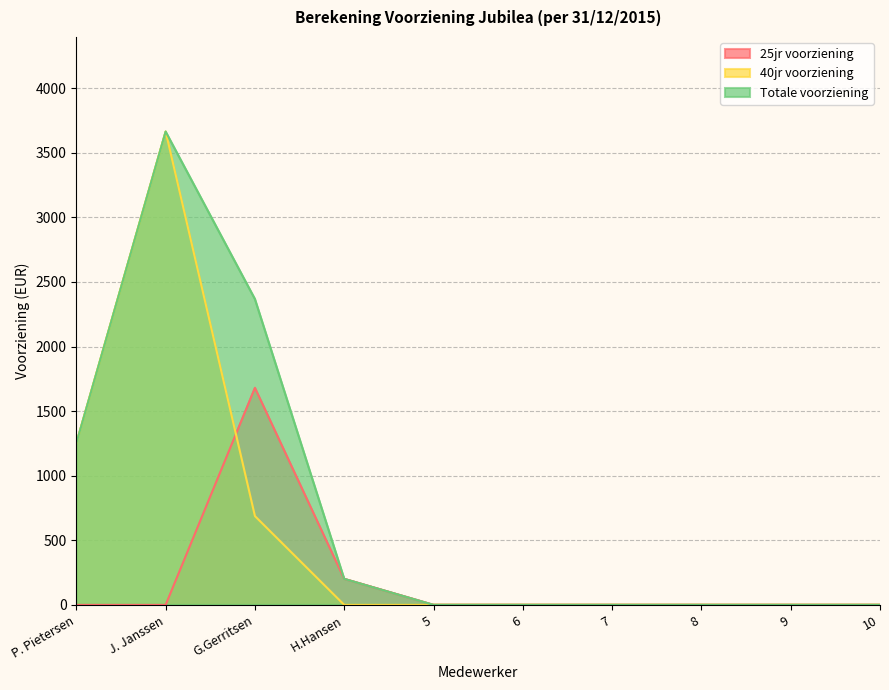

Which series has the largest total across all categories?

Totale voorziening